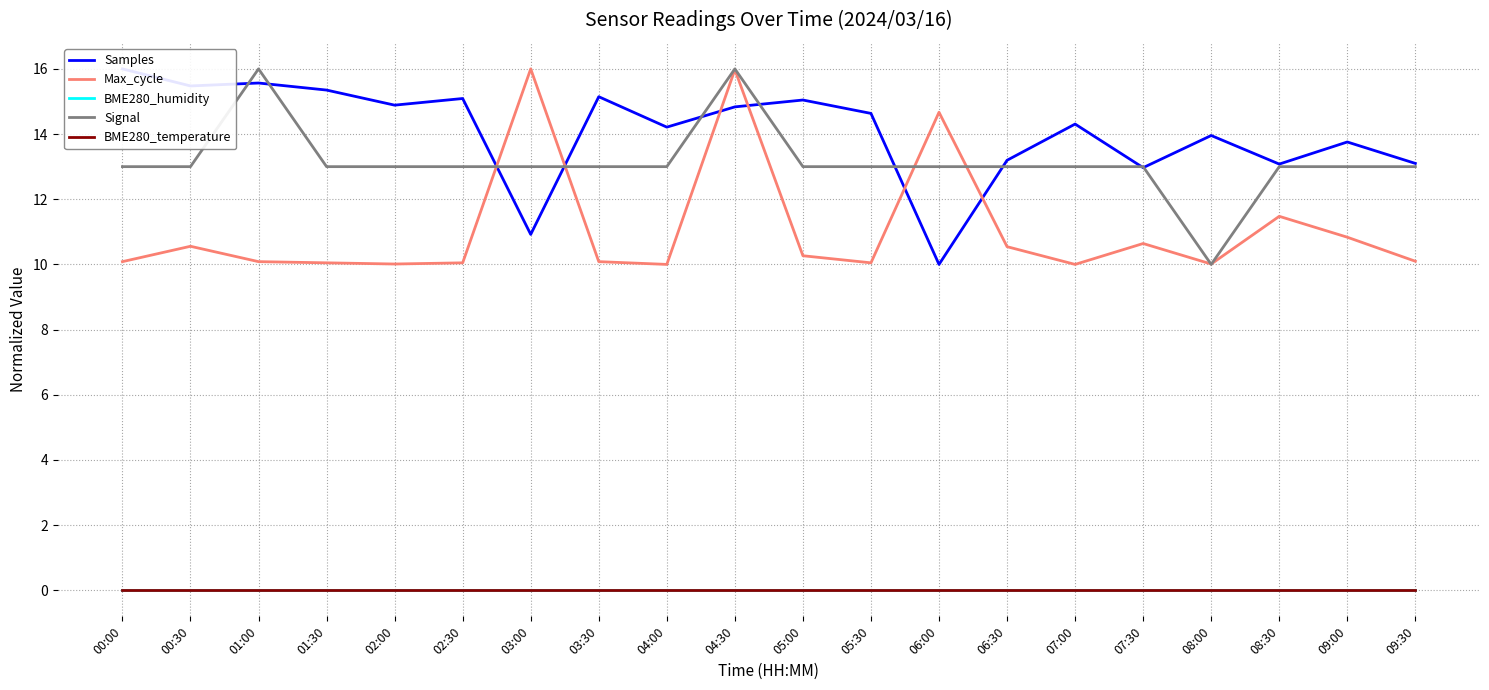

True or false: Signal has a value of 8.5 at 04:00.

False